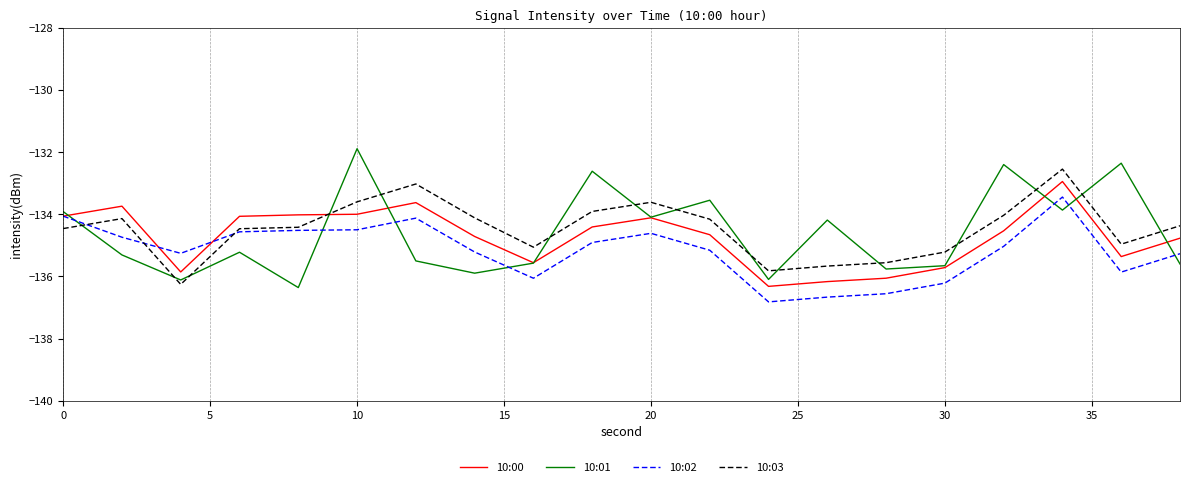

What is the greatest value displayed?

-131.9